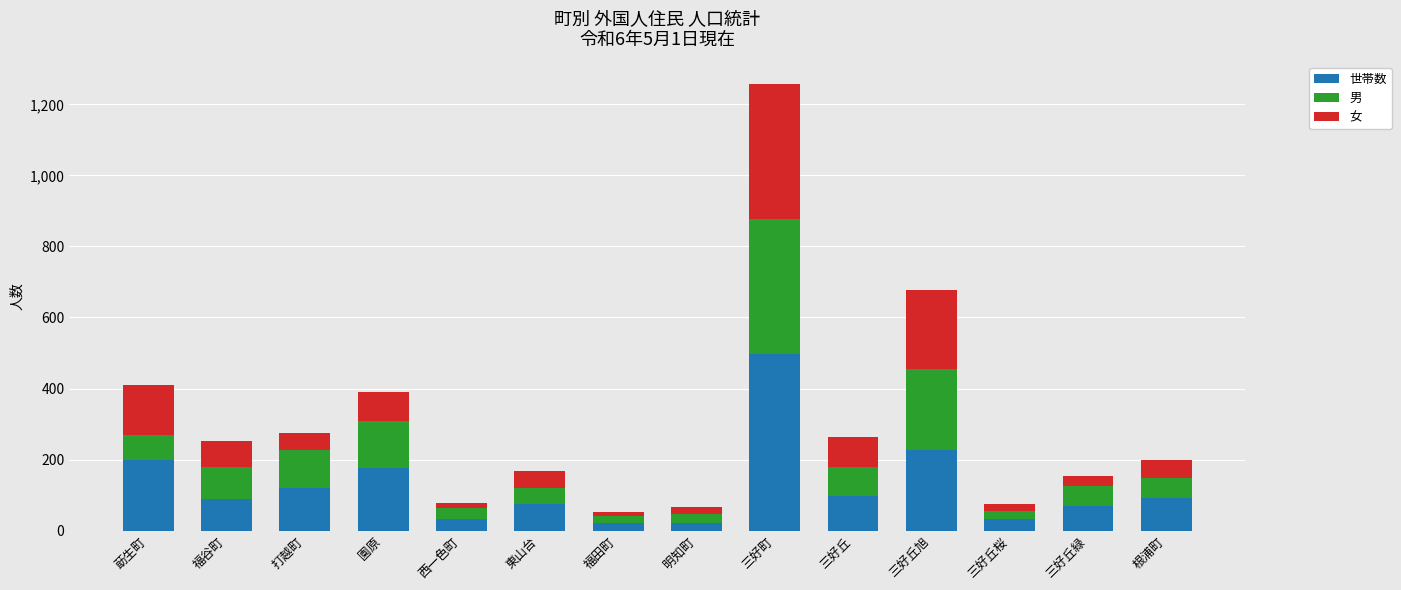

At which label is 世帯数 closest to 258?

三好丘旭